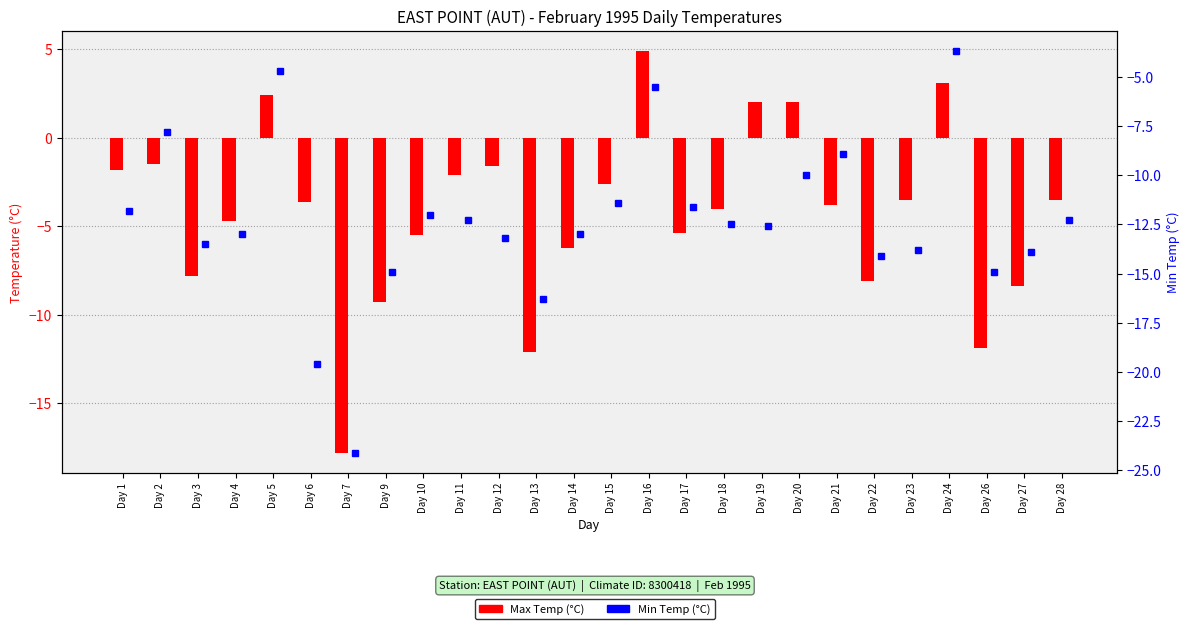

Which has a higher value, Day 15 or Day 20?

Day 20